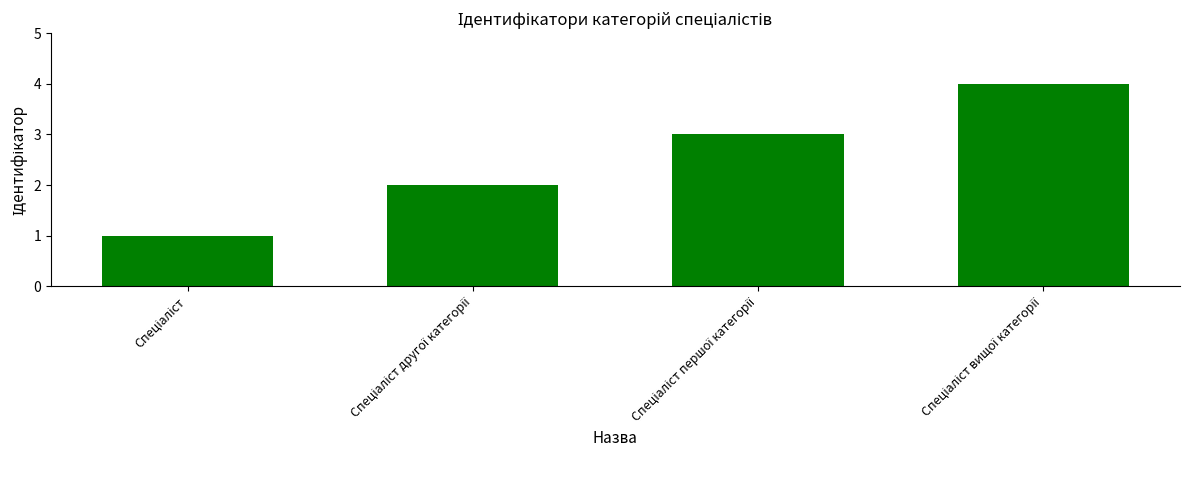

Reading left to right, transcribe all the data shown in this chart.

1	2	3	4